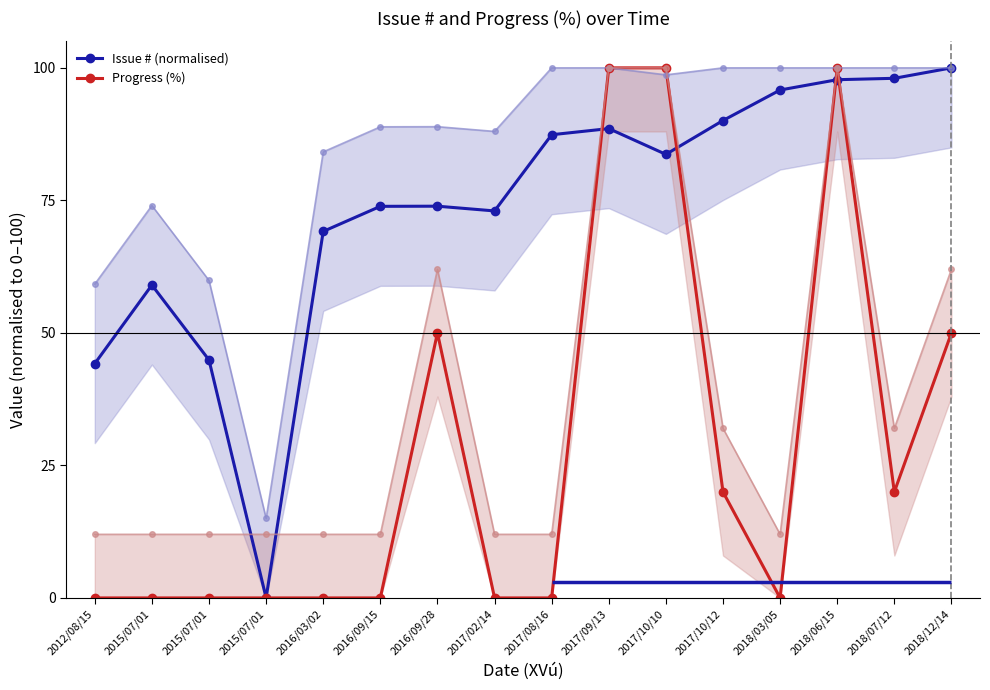

What is the difference between the highest and lowest values at 2018/07/12?

78.0